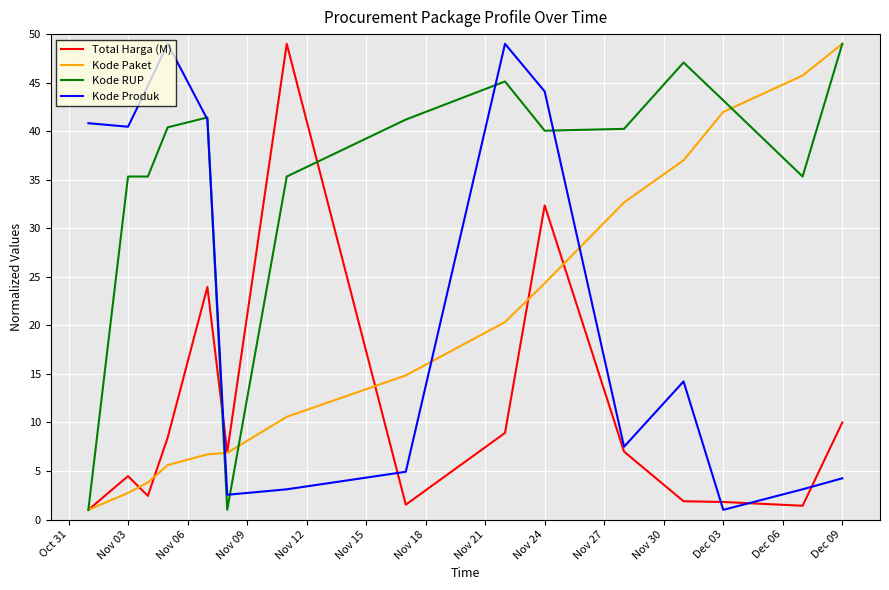

At how many categories does at least one series exceed 17?

14